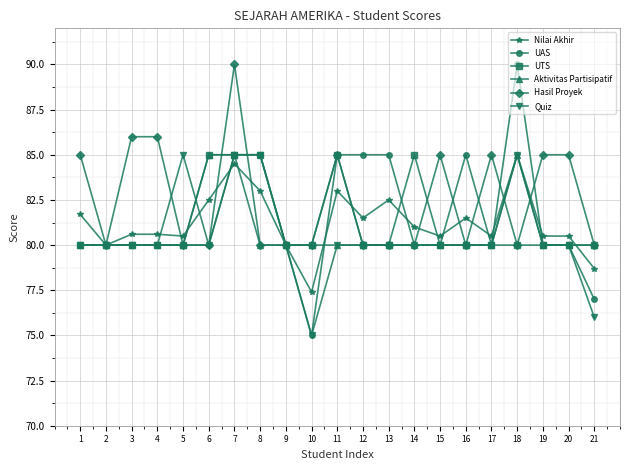

Between 12 and 13, which series saw the biggest shift?

Nilai Akhir